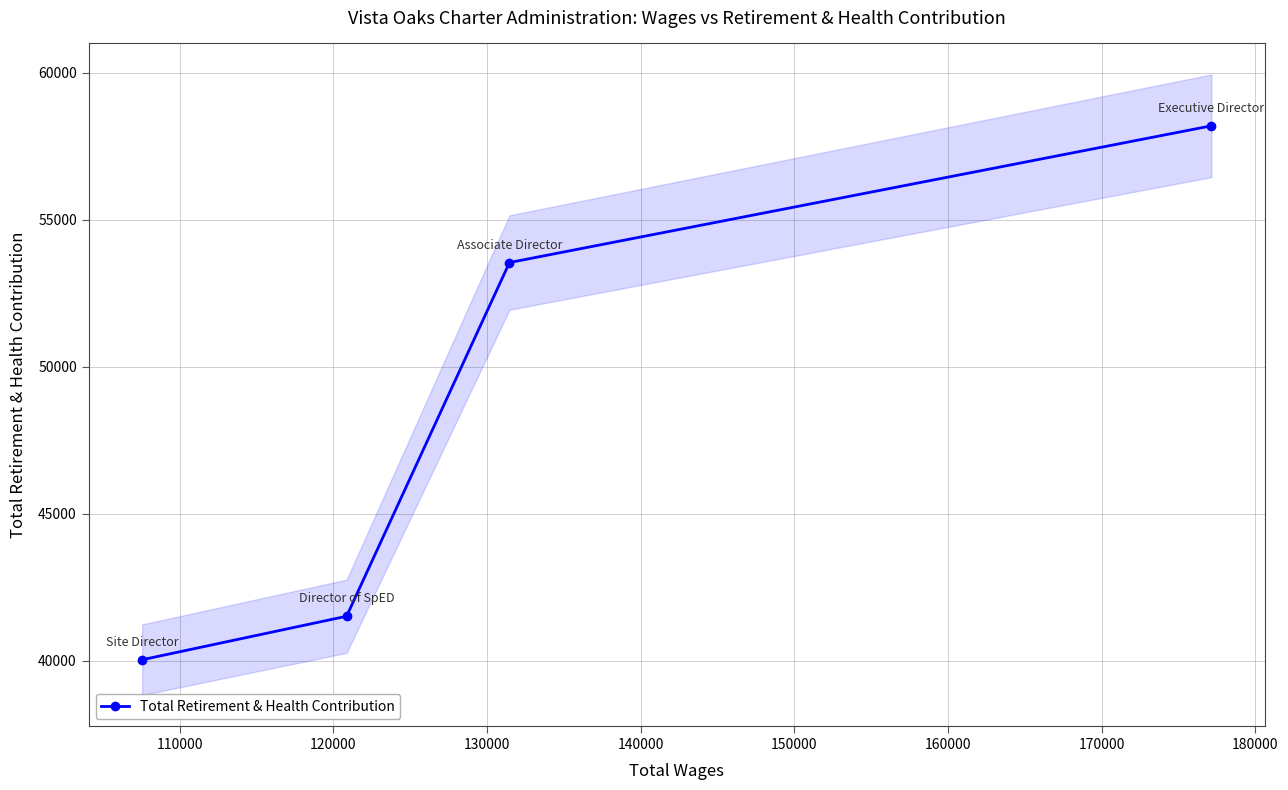

What is the maximum value for Total Retirement & Health Contribution?

58191